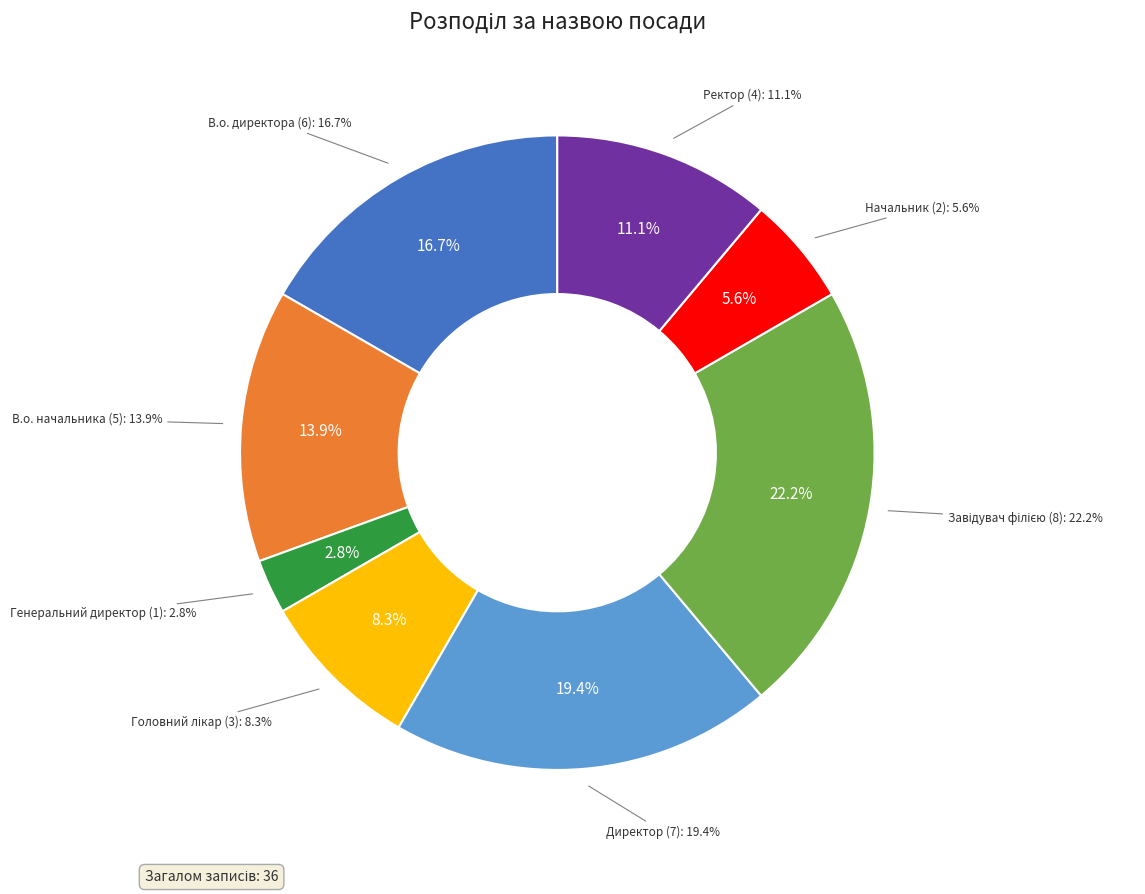

To the nearest percent, what percentage of the pie is Завідувач філією?

22%